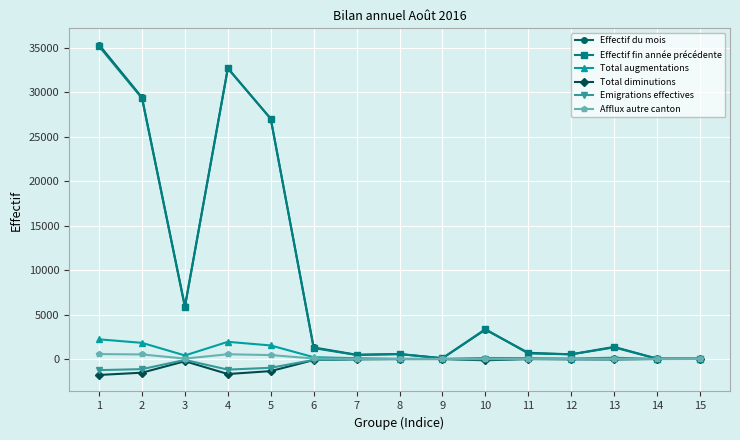

True or false: Effectif du mois has more than 1 interior local peaks.

True